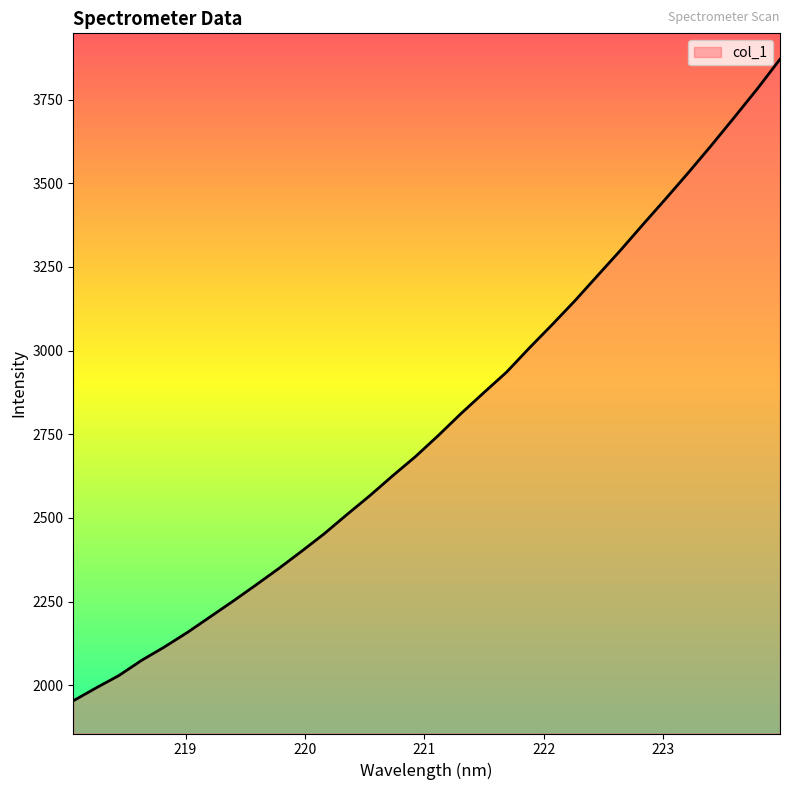

What is the smallest value displayed?

1953.2